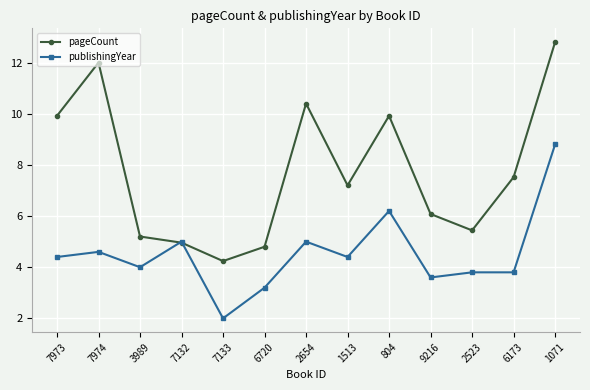

True or false: pageCount has a value of 3.0 at 7132.

False